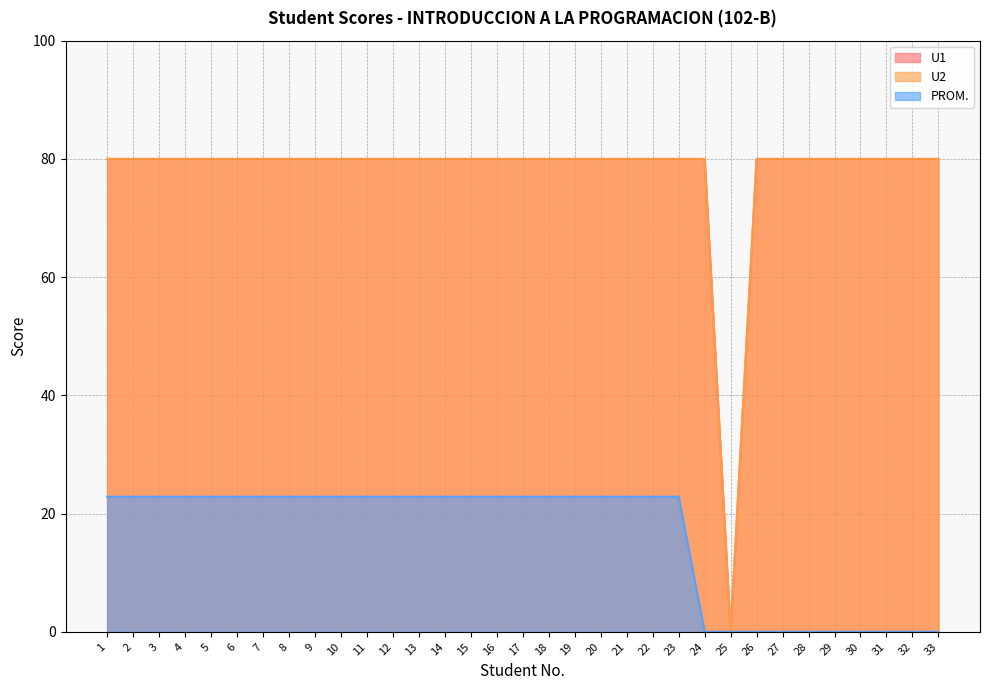

What are all the series names shown in the legend?

U1, U2, PROM.